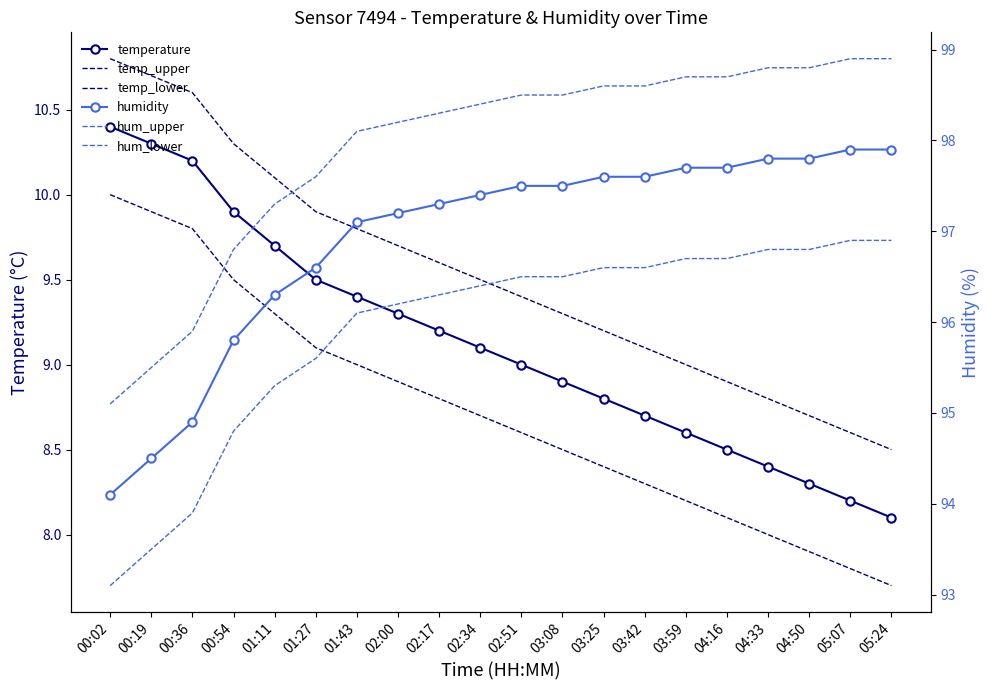

True or false: hum_upper and temp_lower cross at least once.

False